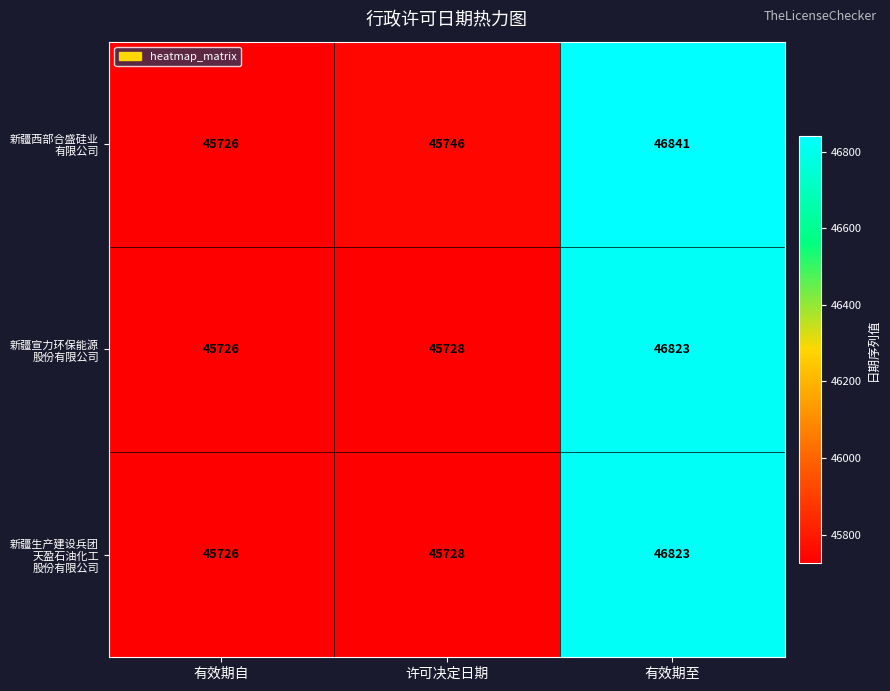

At which category does the chart reach its peak across all series?

有效期至